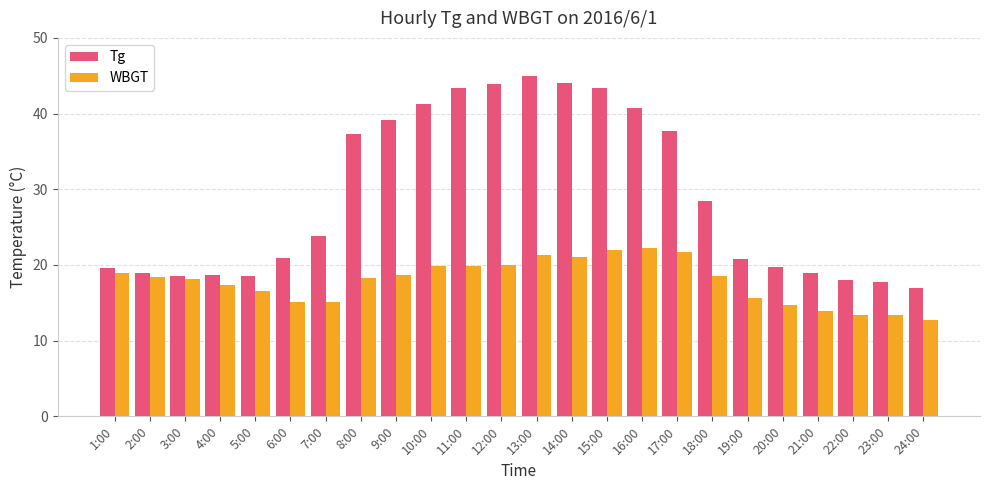

Which series has the largest range (max minus min)?

Tg